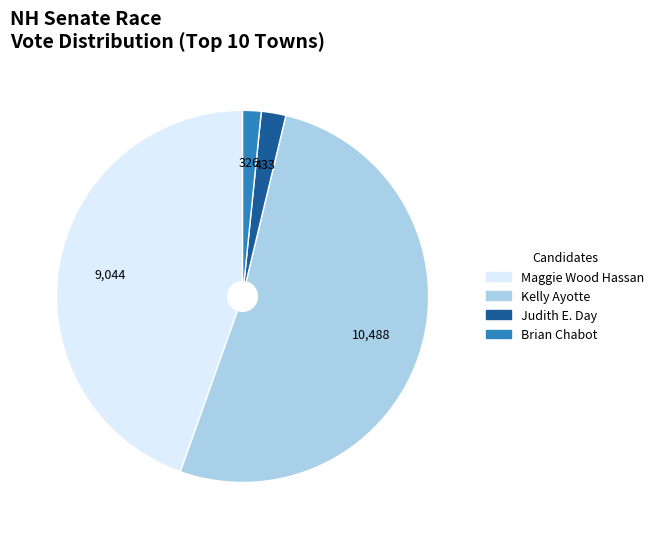

Which category has the biggest portion of the pie?

Kelly Ayotte